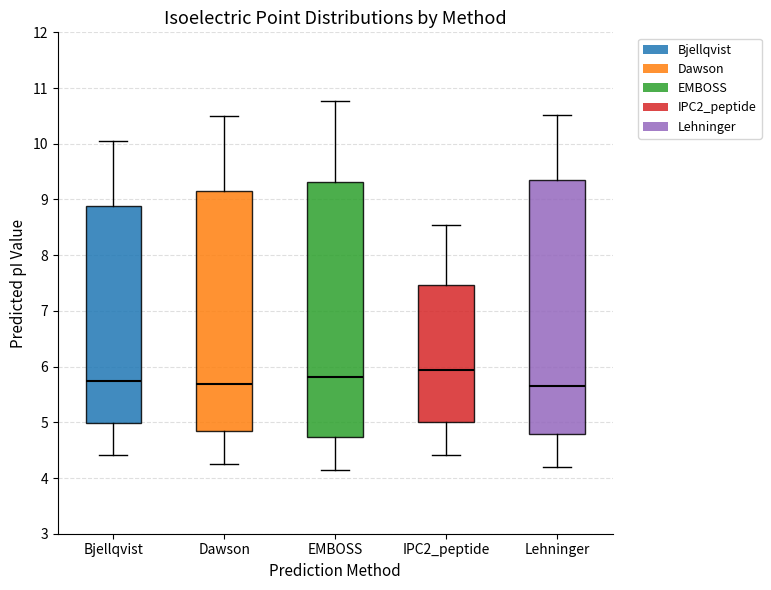

Reading left to right, read every box against the y-axis: the position of its median line, the range the box covers, and the ends of its whiskers. The values are not printed on the chart, so give them approximately, as read against the axis.

Bjellqvist: median 5.7, box 5.0 to 8.9, whiskers 4.4 to 10.0
Dawson: median 5.7, box 4.8 to 9.2, whiskers 4.3 to 10.5
EMBOSS: median 5.8, box 4.7 to 9.3, whiskers 4.1 to 10.8
IPC2_peptide: median 5.9, box 5.0 to 7.5, whiskers 4.4 to 8.5
Lehninger: median 5.7, box 4.8 to 9.3, whiskers 4.2 to 10.5